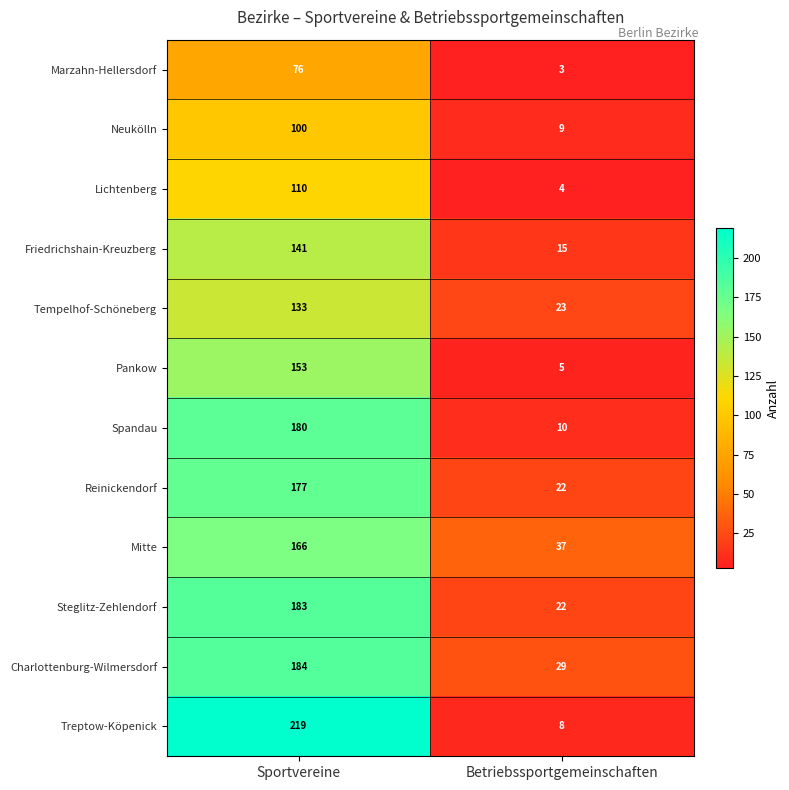

Which series changed the most between Sportvereine and Betriebssportgemeinschaften?

Treptow-Köpenick